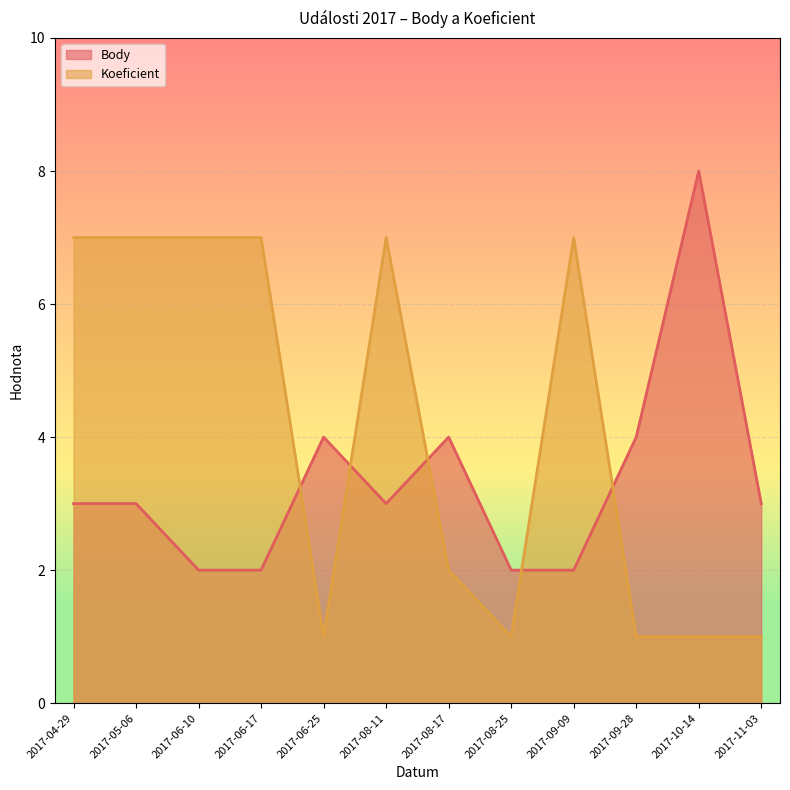

How many lines are shown in the chart?

2